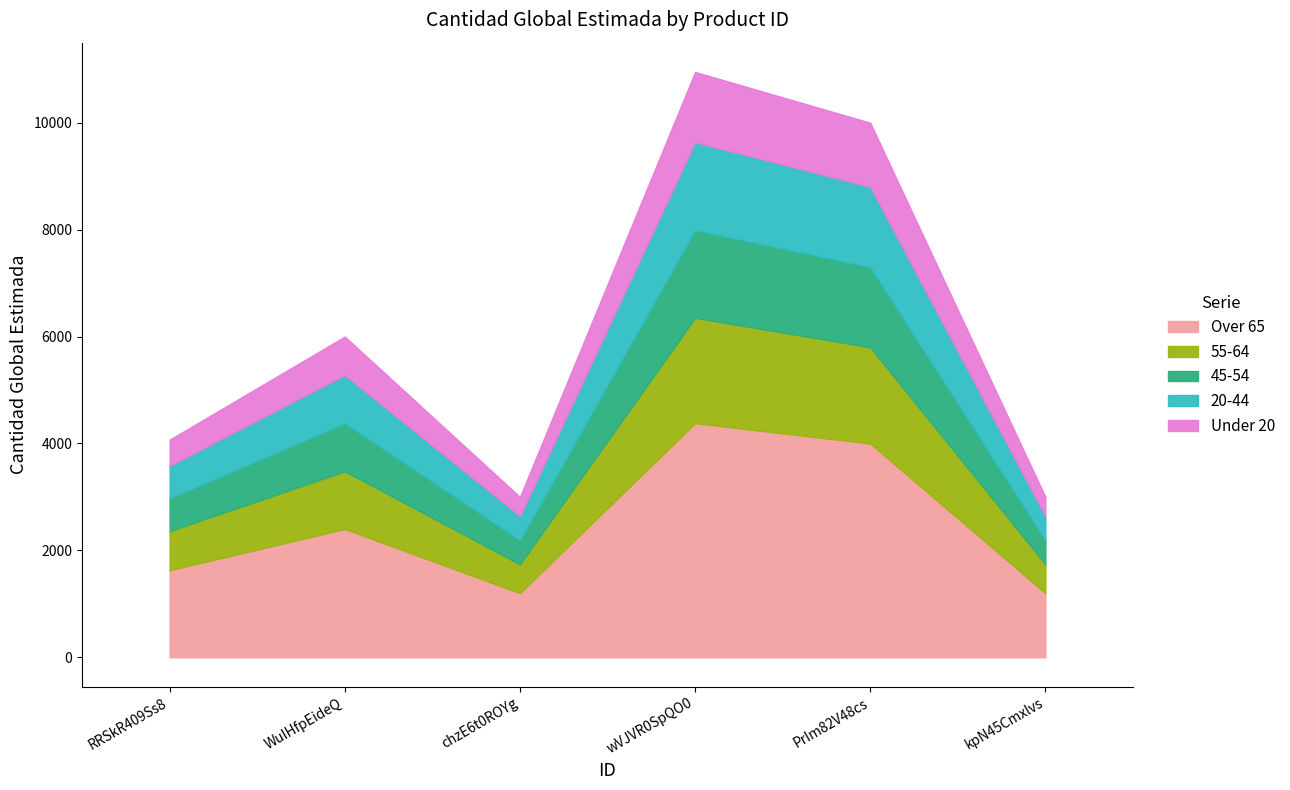

Where is the first local minimum?

chzE6t0ROYg